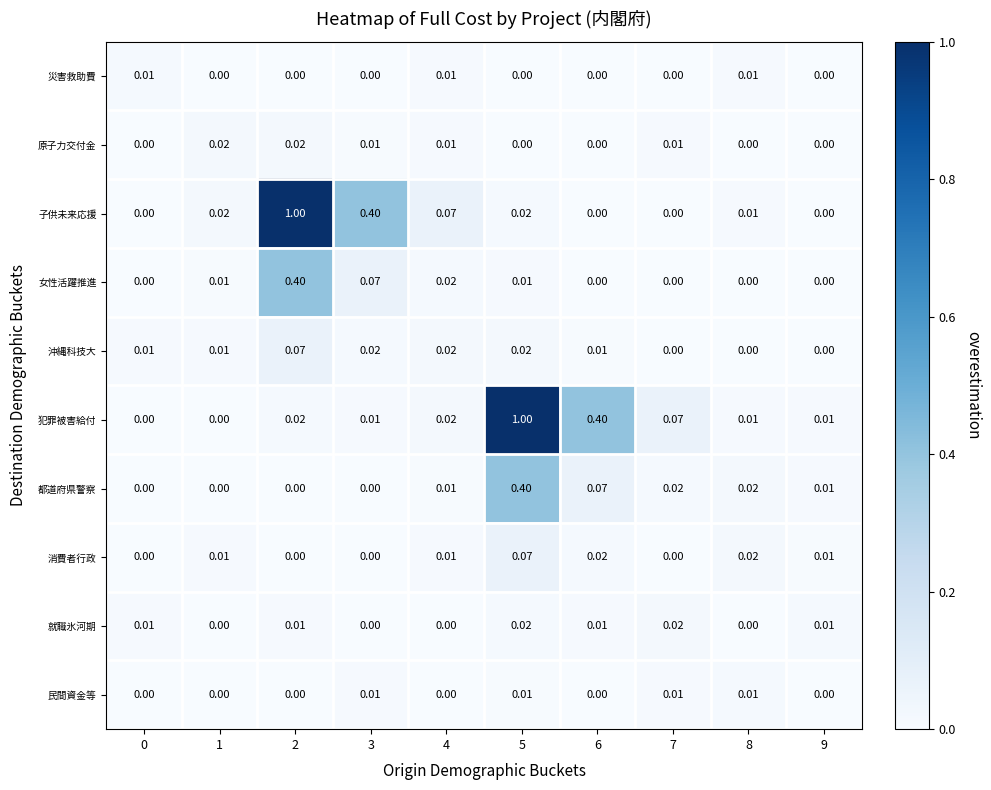

Which series changed the most between 3 and 6?

子供未来応援